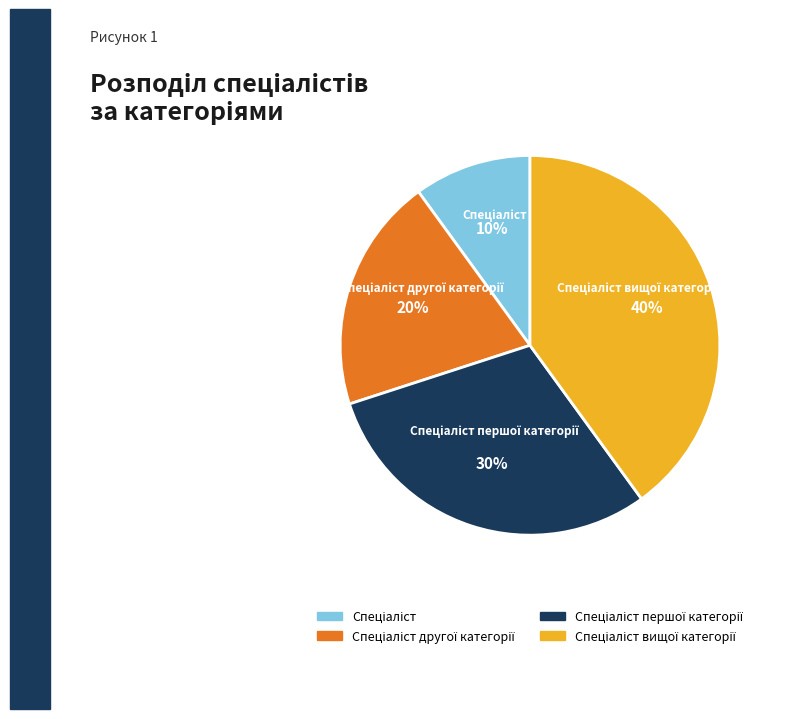

How many slices are in this pie chart?

4